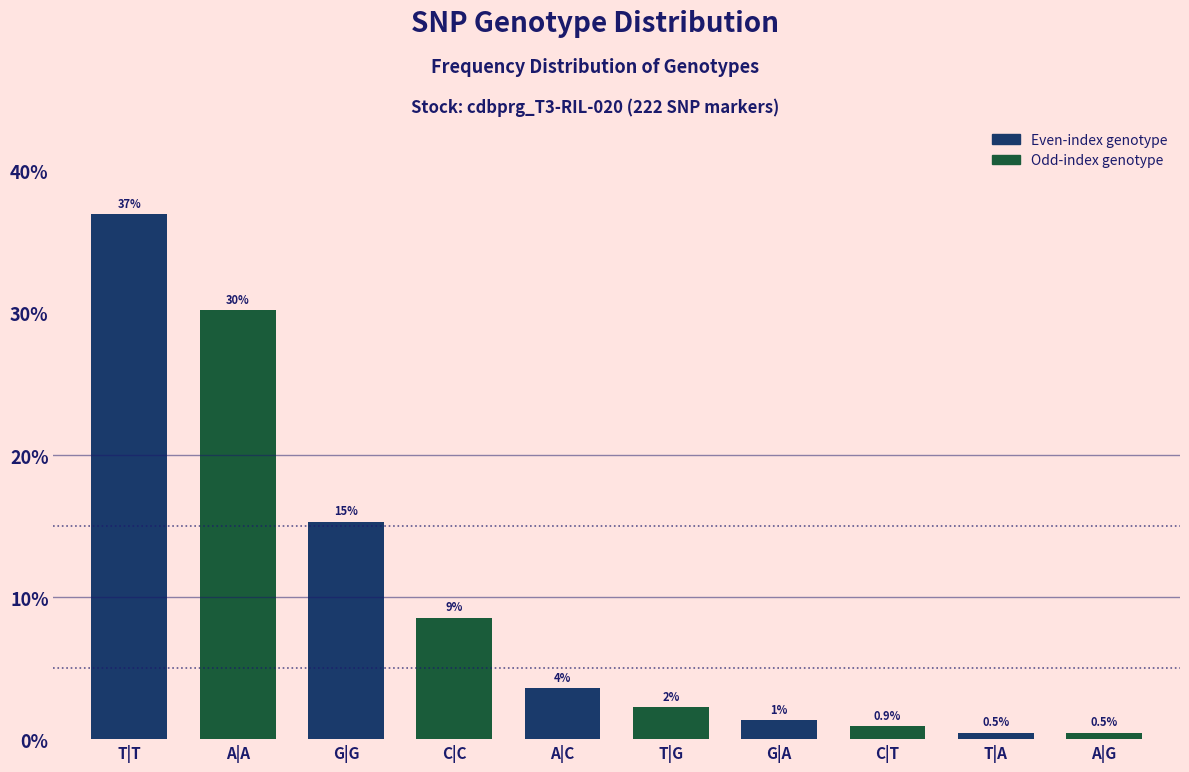

How many bars are there in total?

10